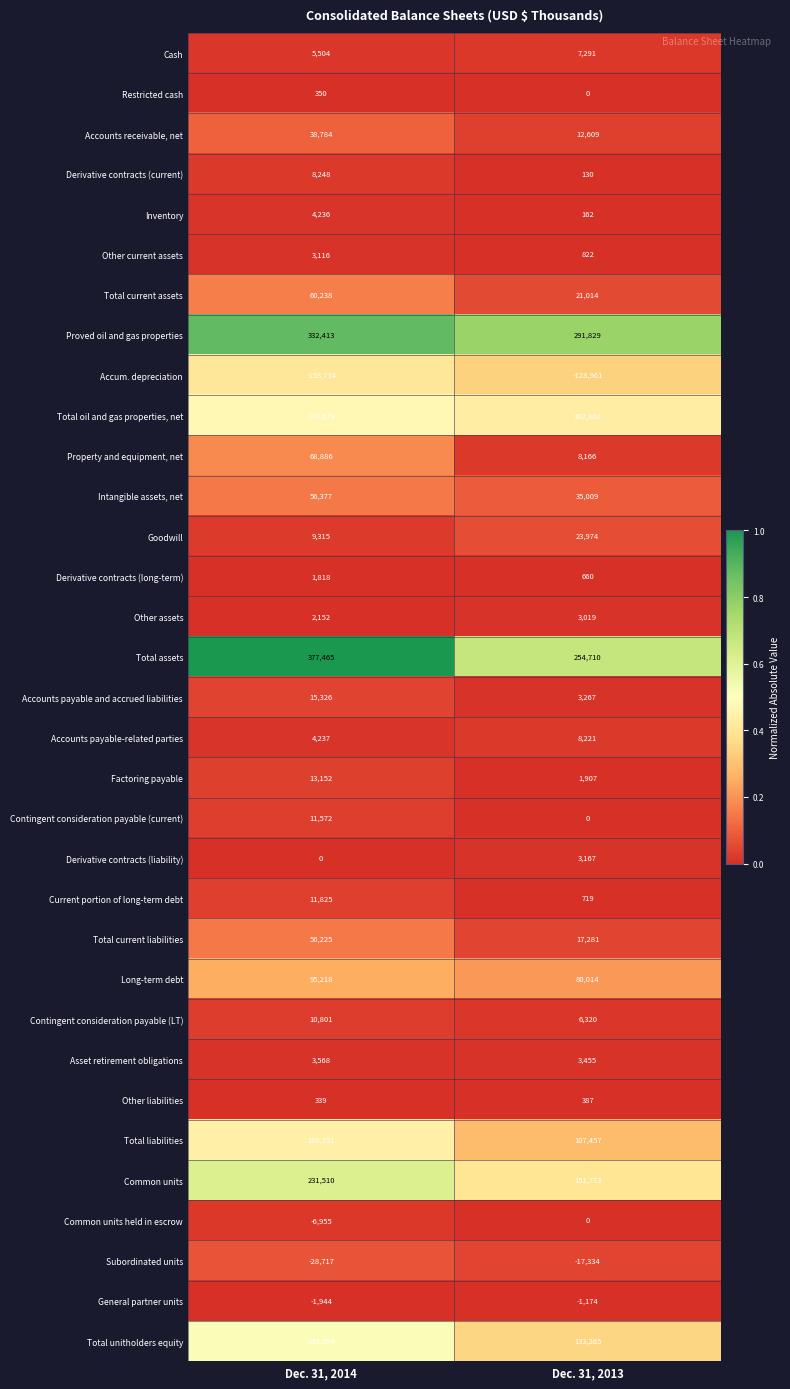

The value of Property and equipment, net at Dec. 31, 2013 is 8166. True or false?

True